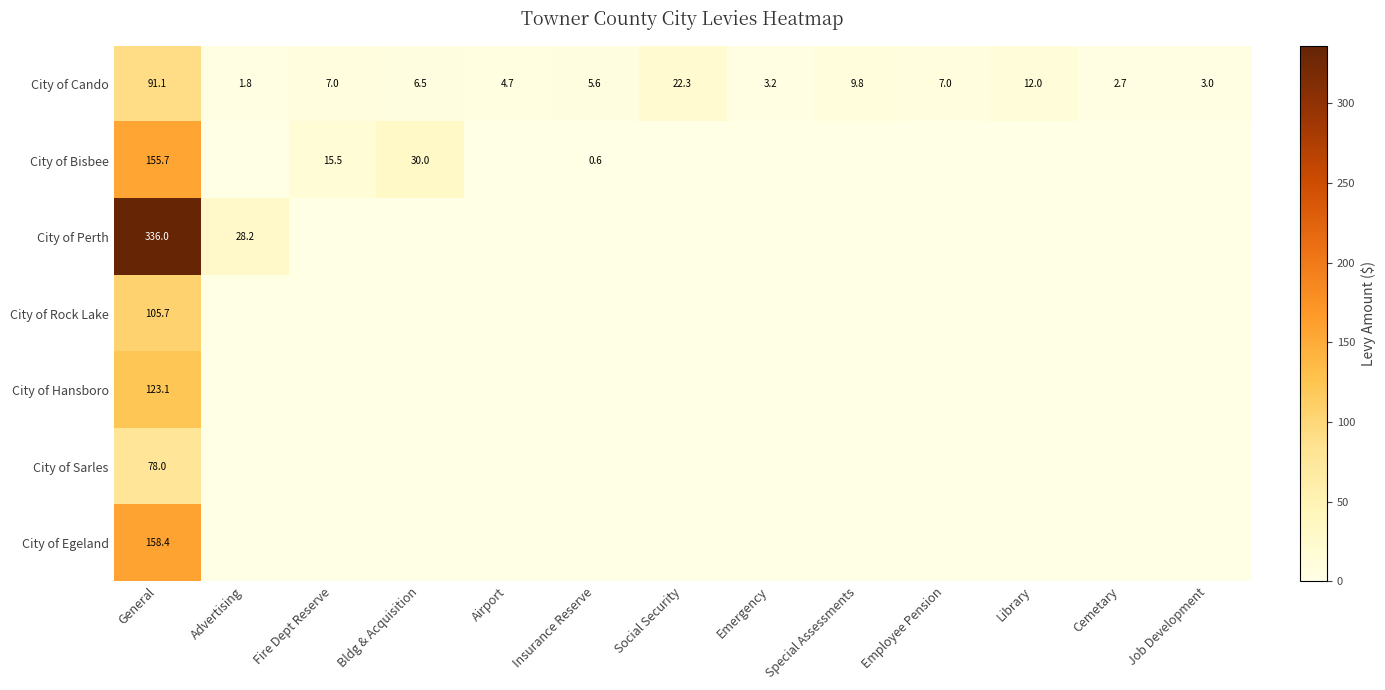

What is the spread (max minus min) of values at Emergency?

3.2